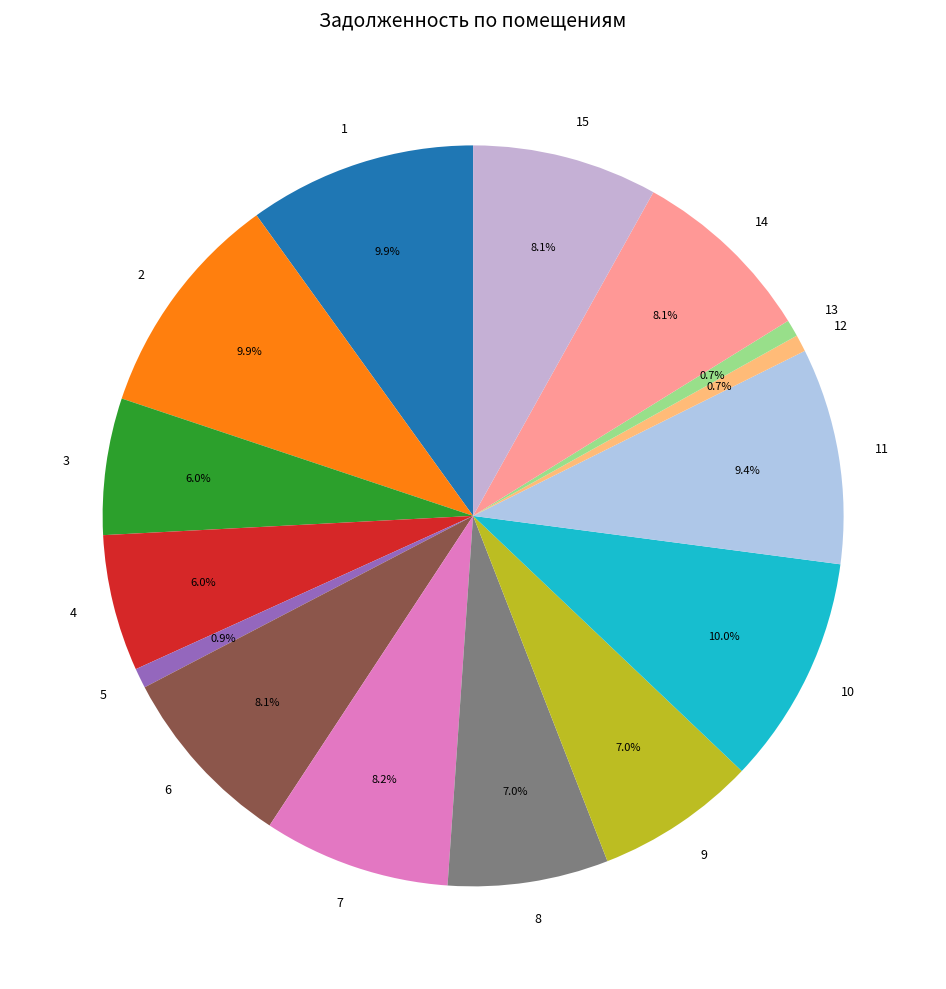

Does 4 represent more than half of the total?

No